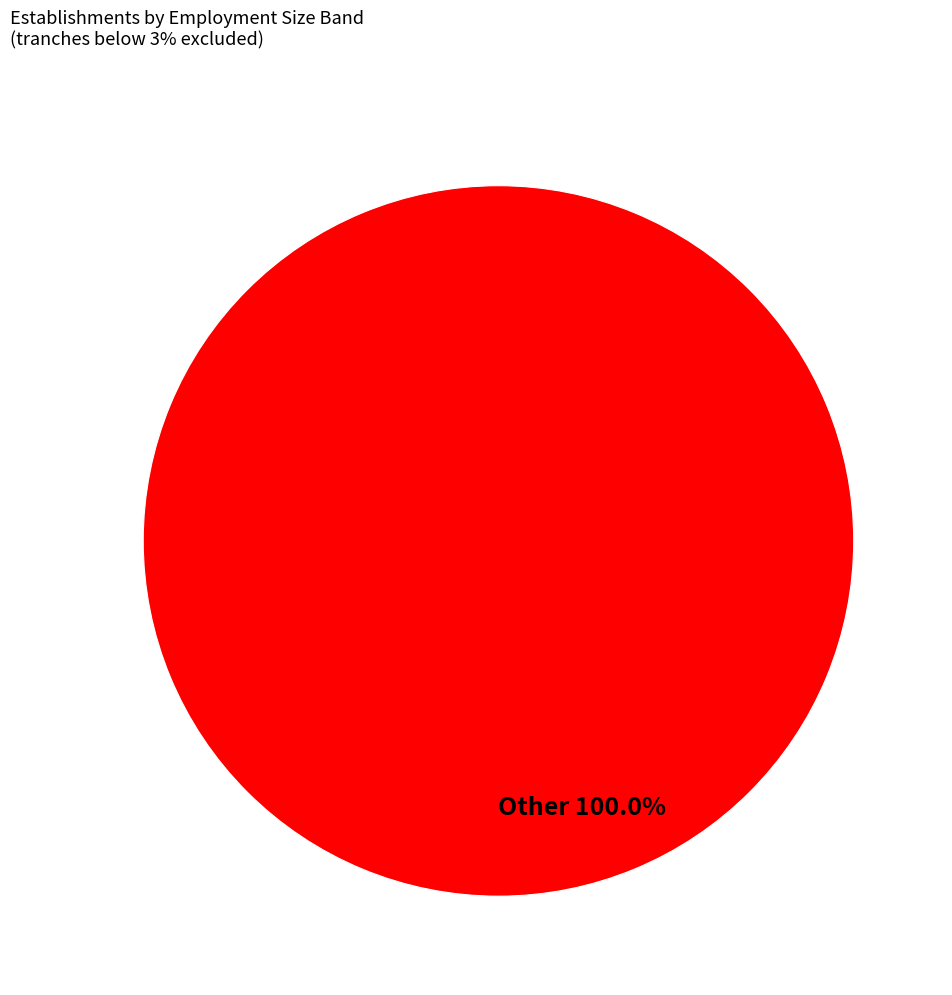

How many slices are in this pie chart?

1